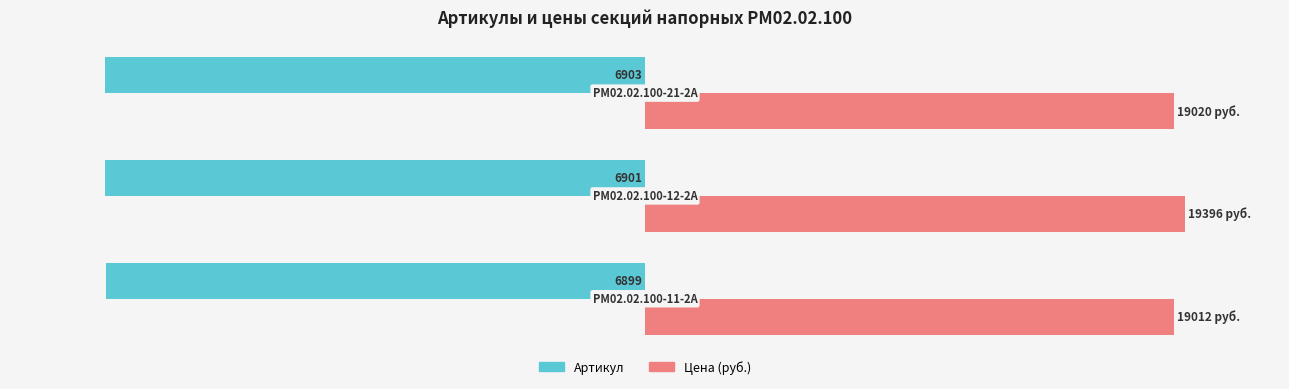

What are all the series names shown in the legend?

Артикул, Цена (руб.)